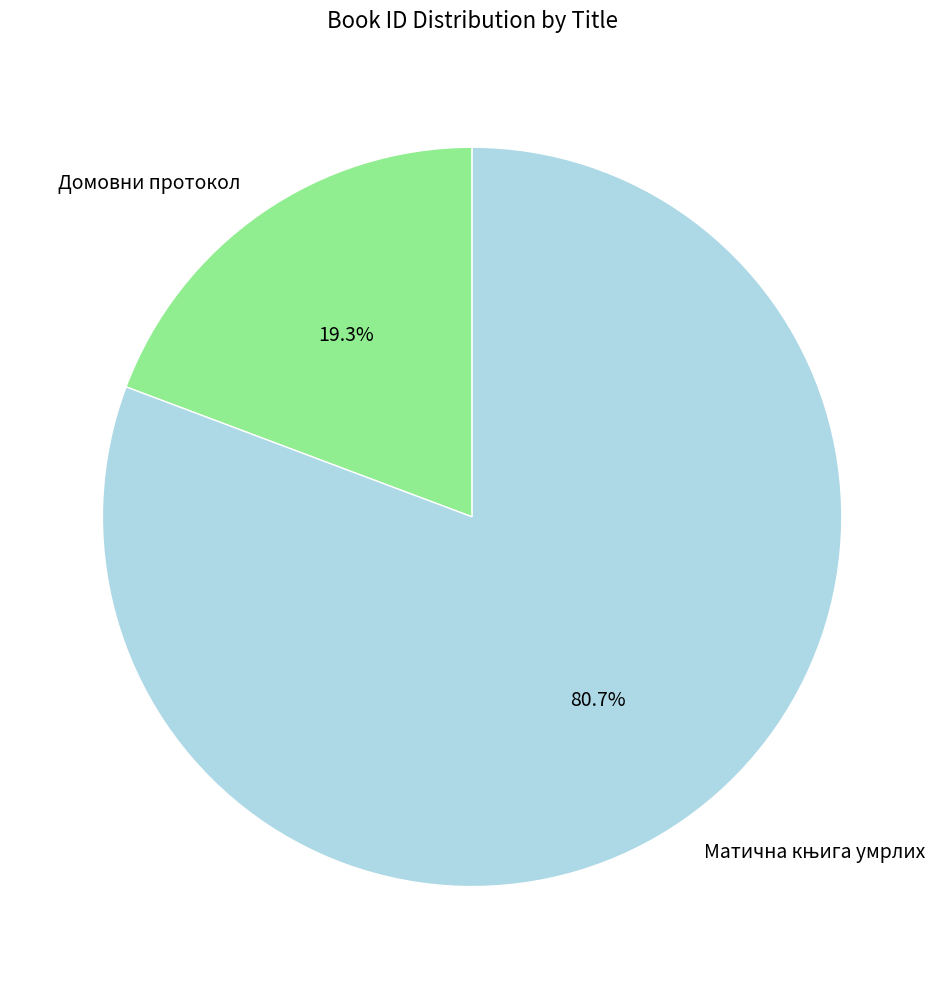

How many segments does this pie chart have?

2